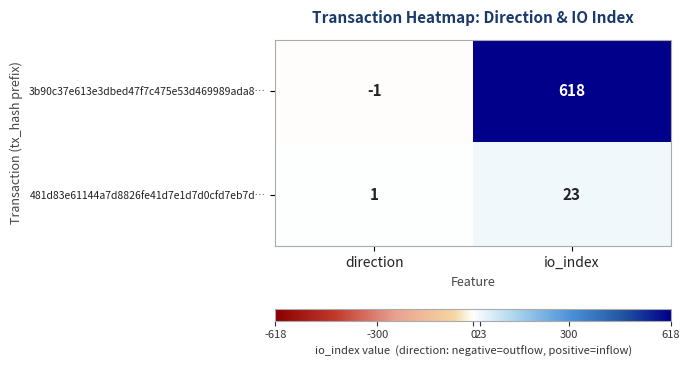

What is the greatest value displayed?

618